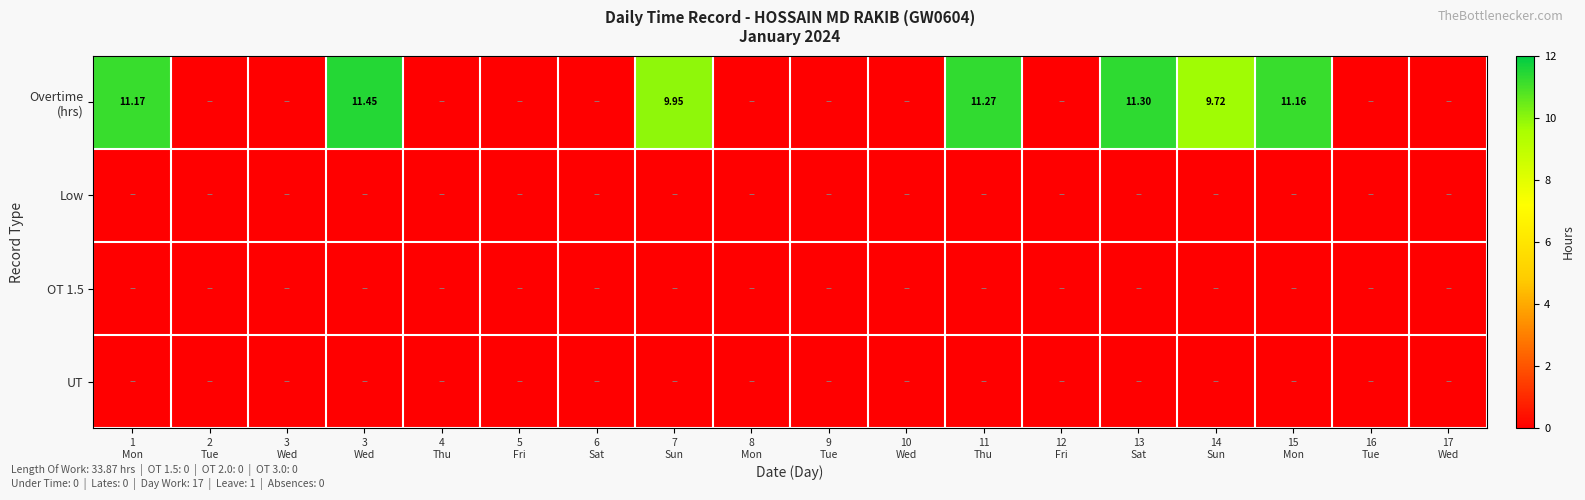

Which category has the lowest value across all series?

2
Tue